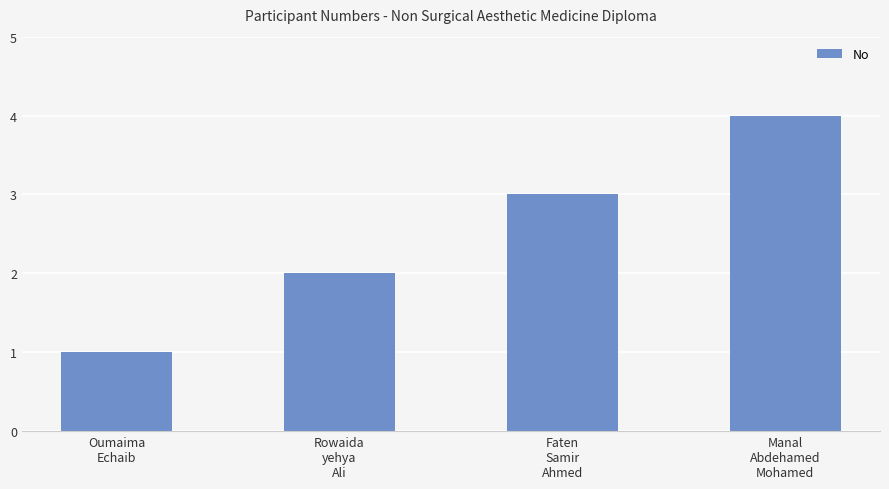

What position from the left is Faten
Samir
Ahmed?

3